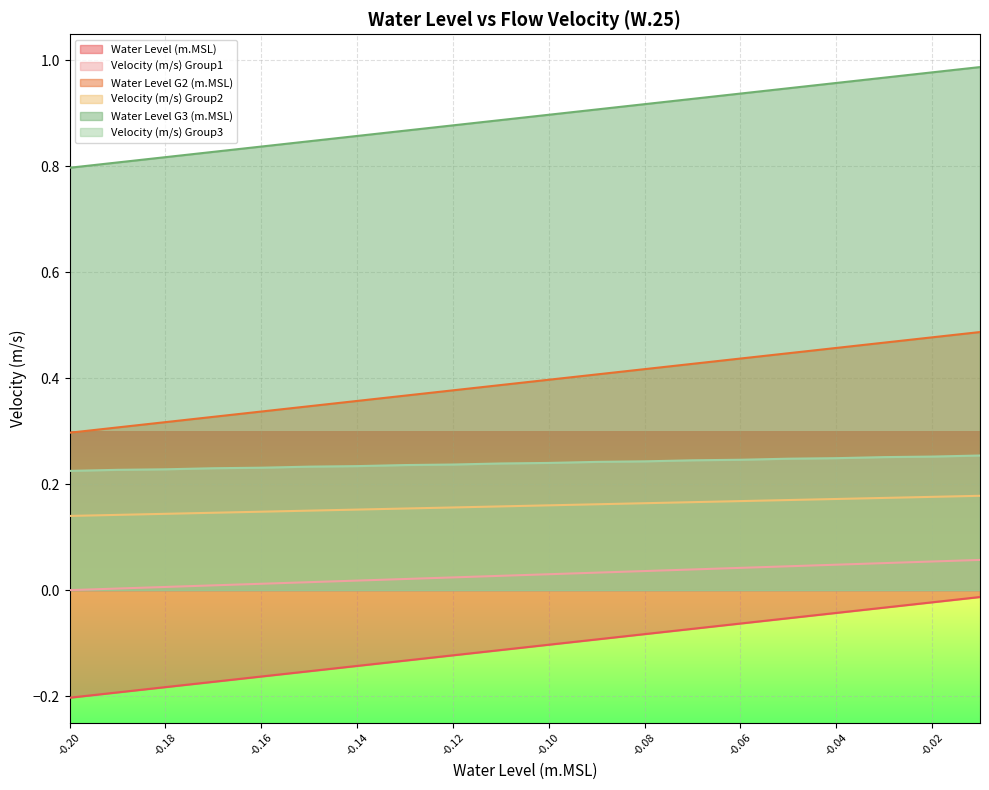

Count the Velocity (m/s) Group3 values in the range 0 to 1.

20